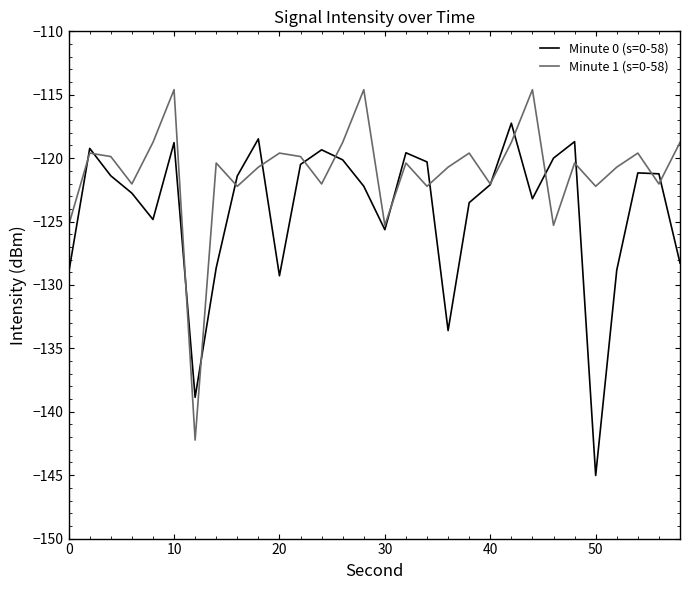

What is the minimum value for Minute 0 (s=0-58)?

-145.0